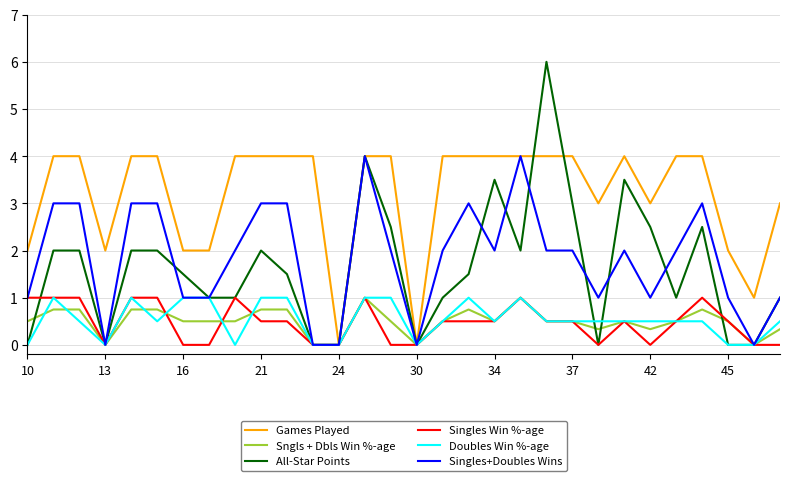

Which series has the widest spread of values?

All-Star Points